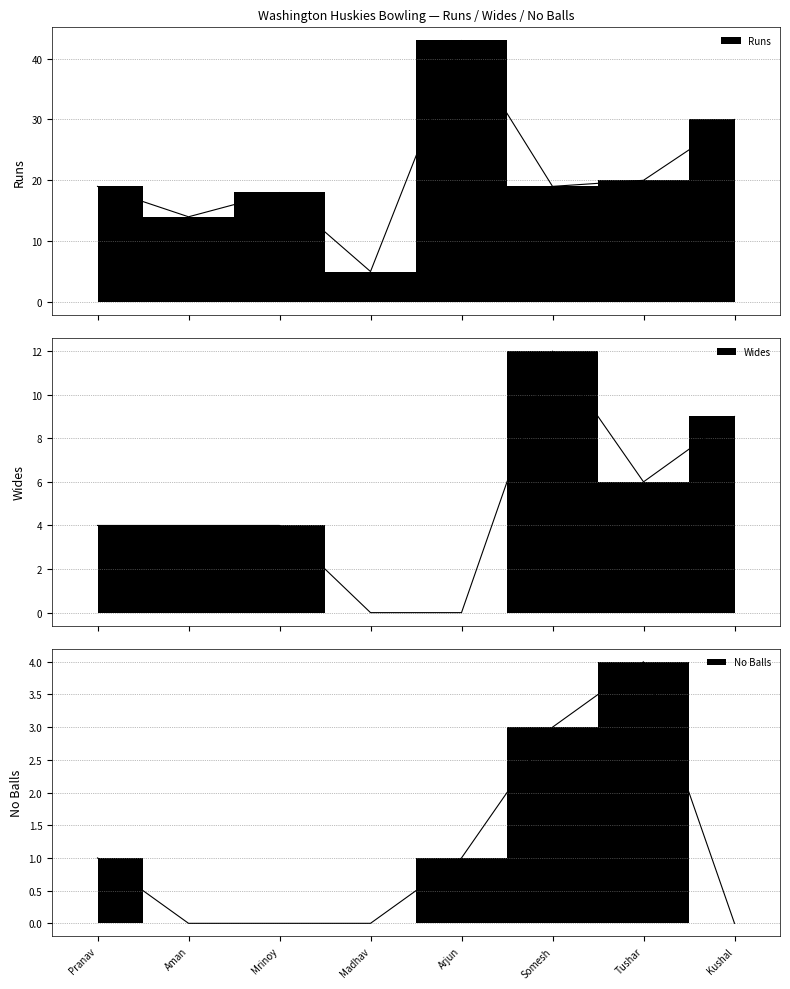

What is the sum of the No Balls values at Arjun and Aman?

1